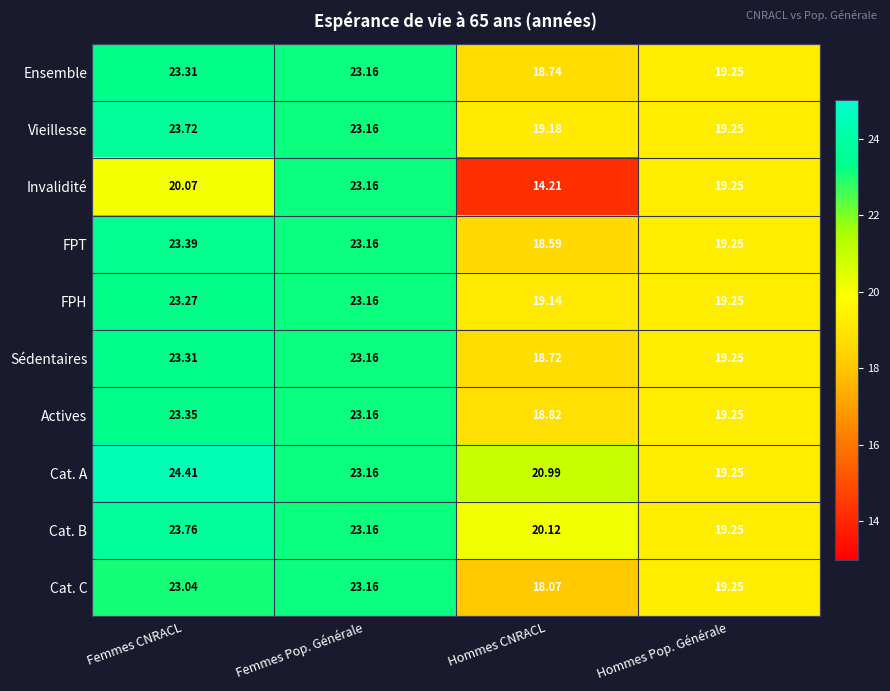

What is the minimum value shown in the chart?

14.2